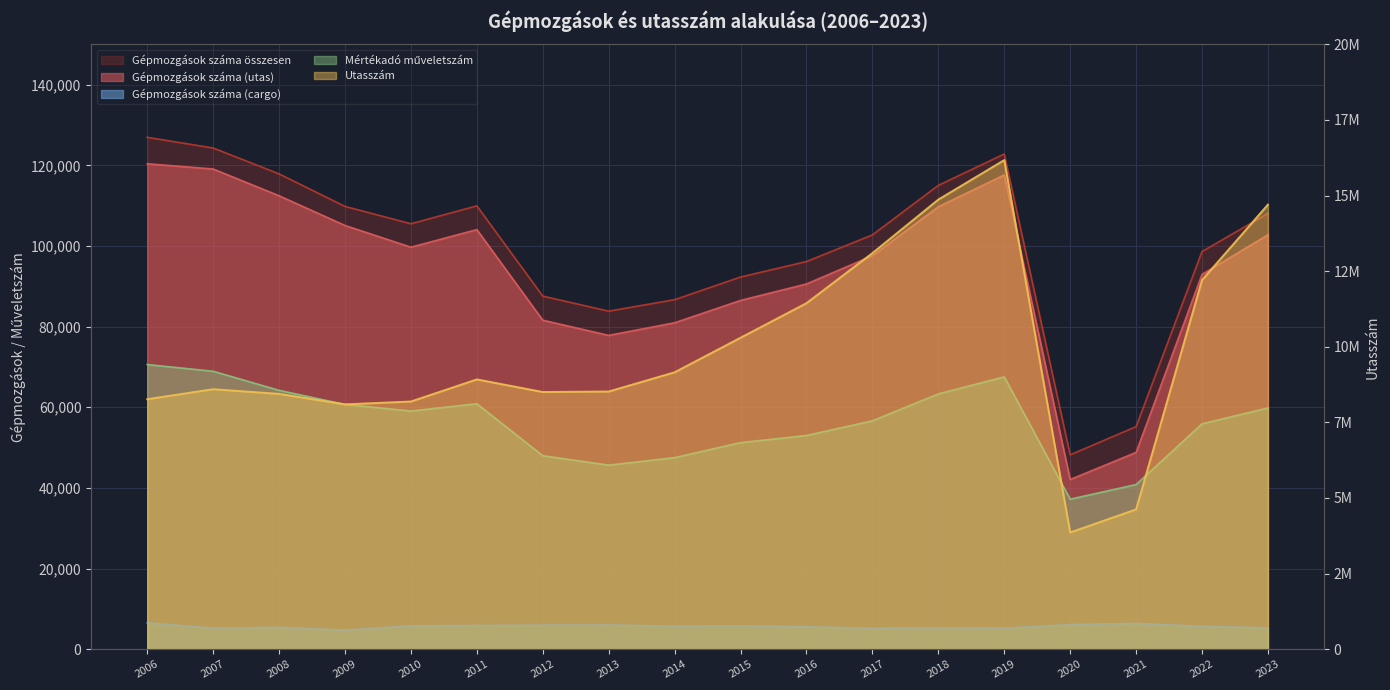

True or false: Gépmozgások száma (utas) and Mértékadó műveletszám intersect in this chart.

False